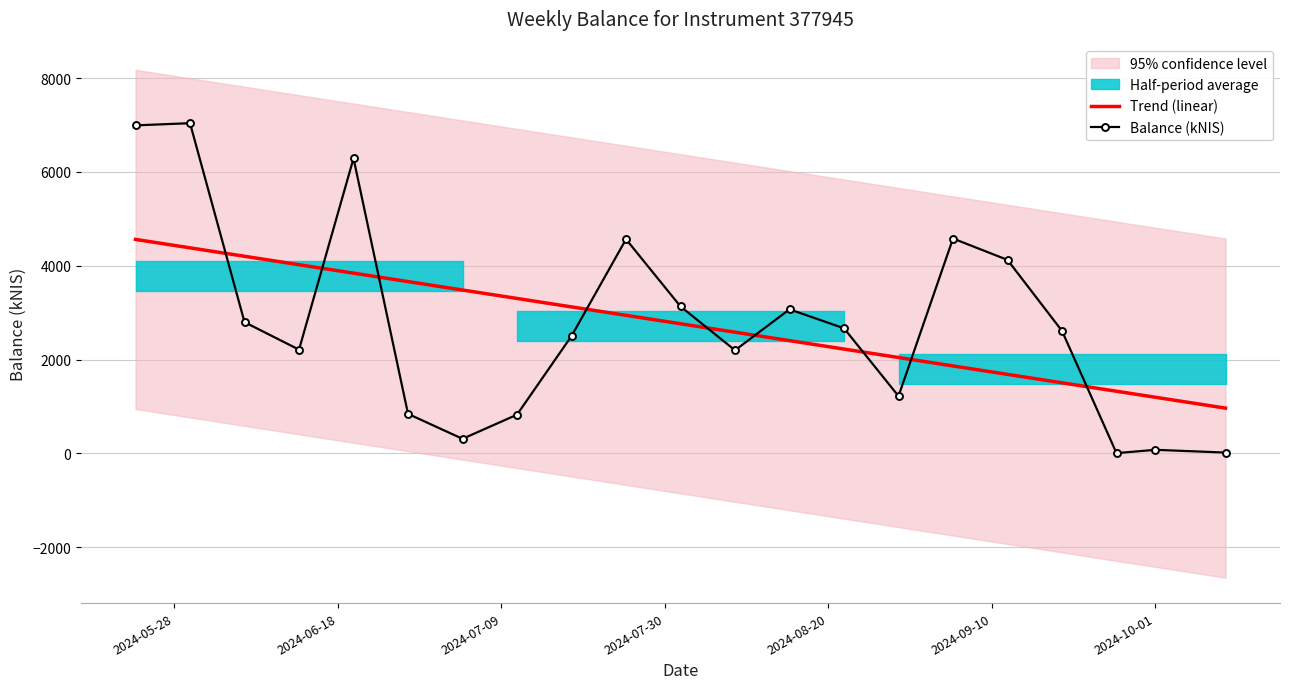

What is the minimum value for Trend (linear)?

963.8